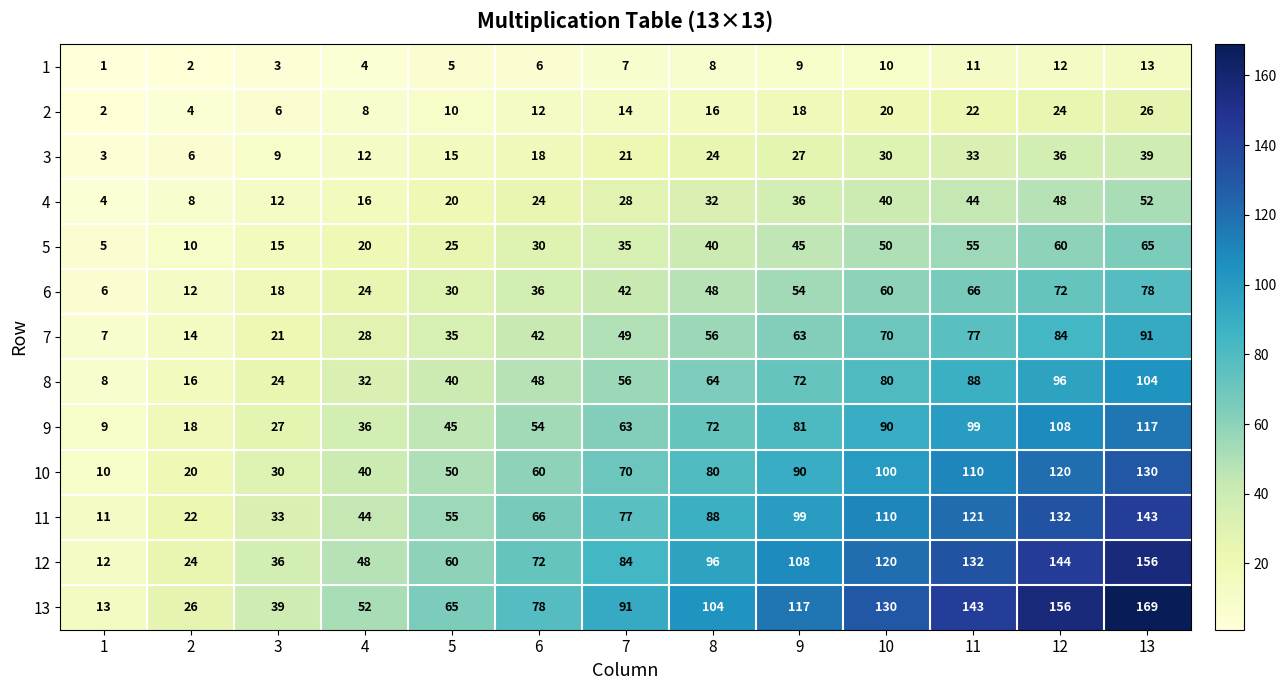

At which category is the sum across all series the highest?

13